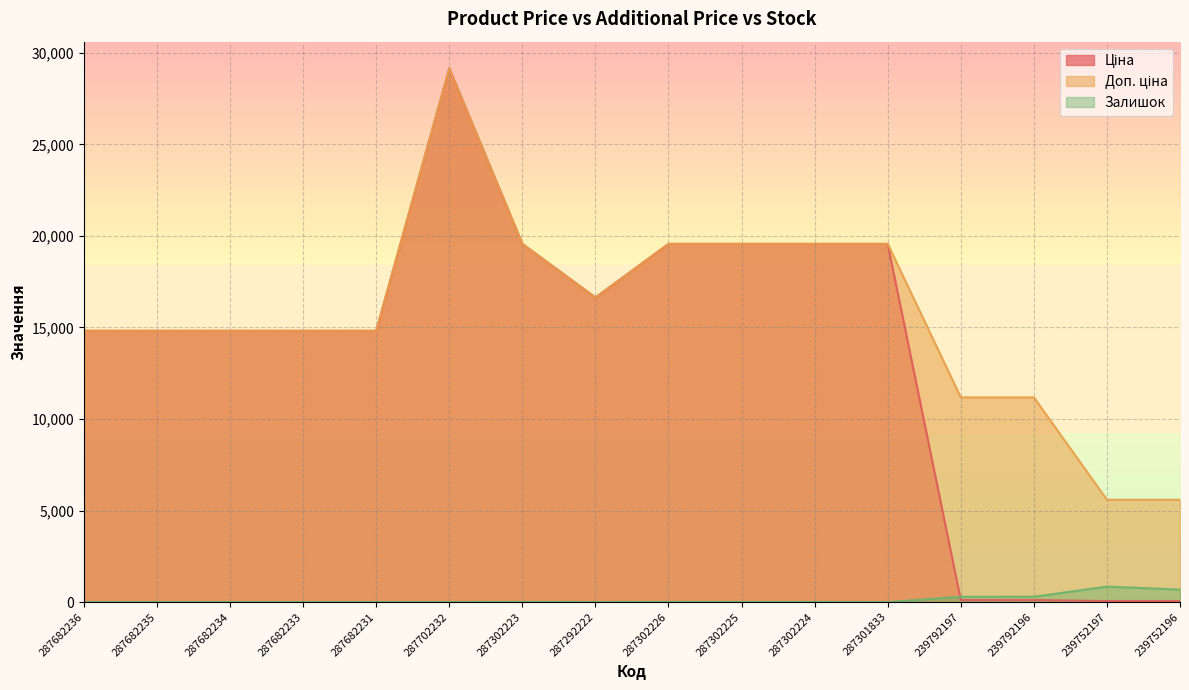

Count the number of categories in the chart.

16